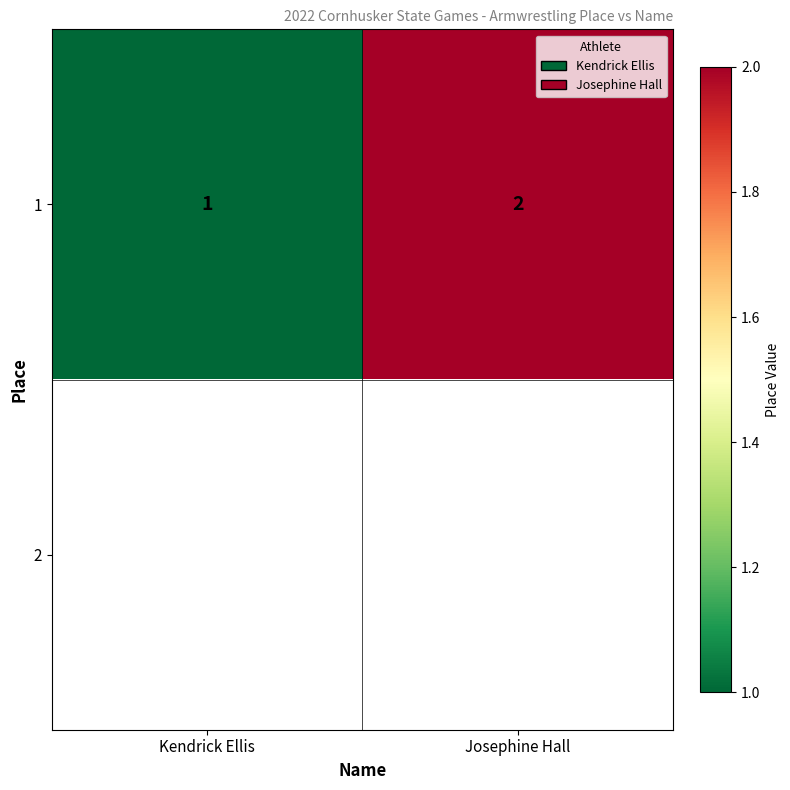

At how many categories does at least one series exceed 1?

1